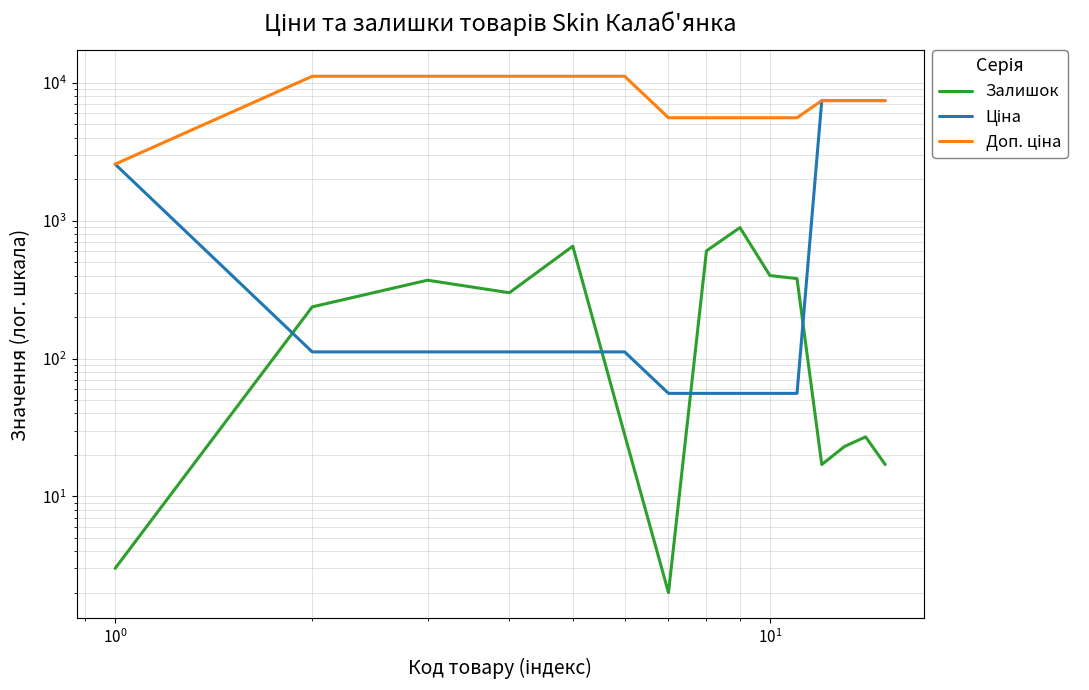

The Залишок series shows 37.8 at 12. True or false?

False